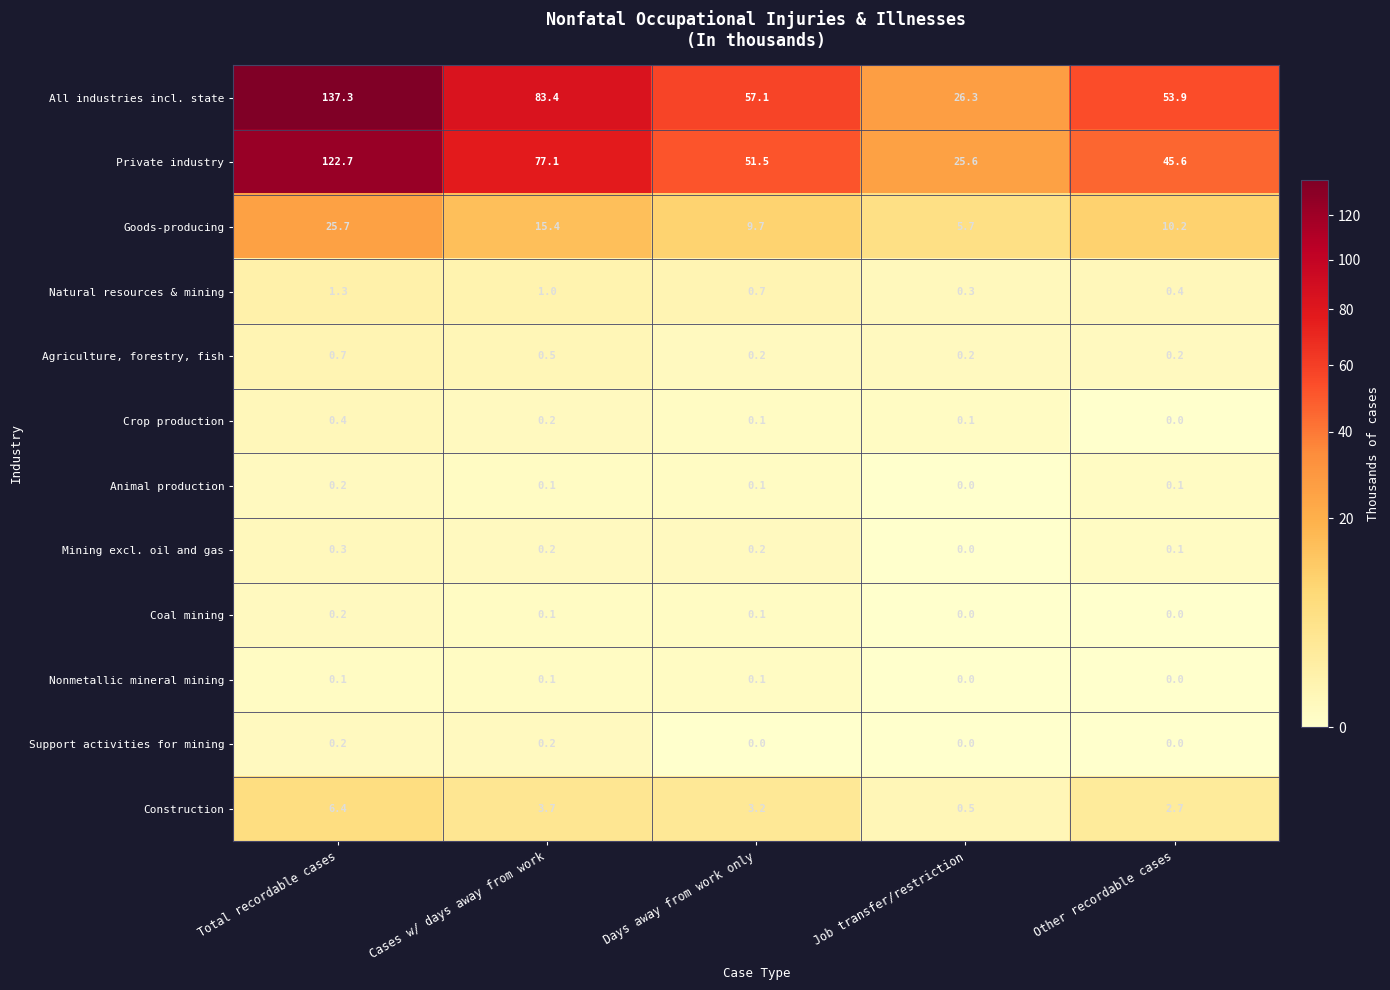

How many categories are shown in the chart?

5